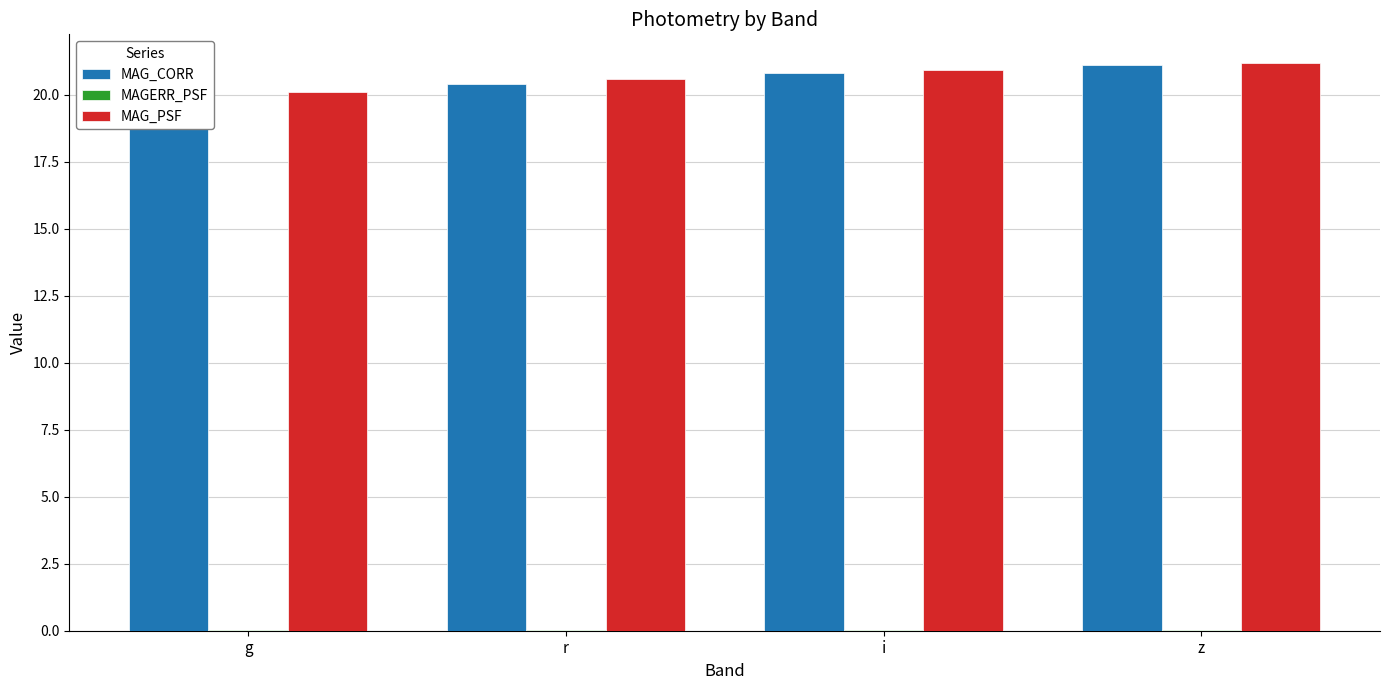

What is the greatest value displayed?

21.2